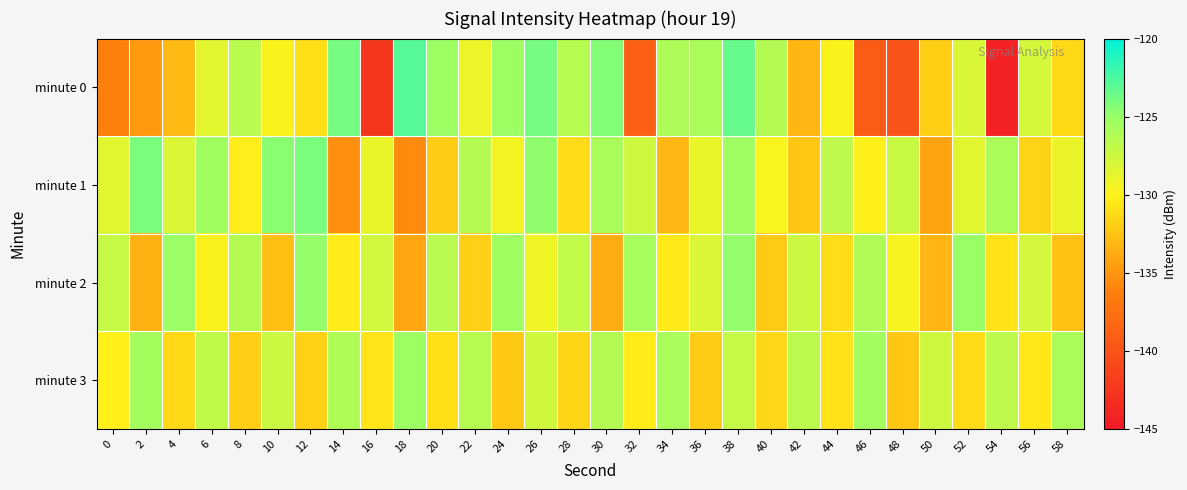

At which category is the sum across all series the highest?

38